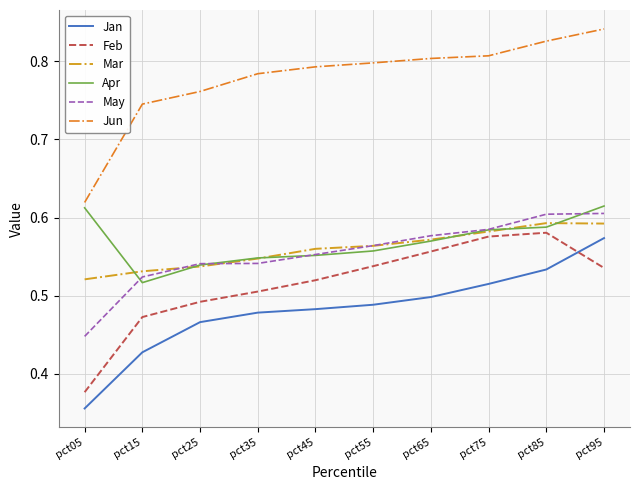

What is the spread (max minus min) of values at pct95?

0.3